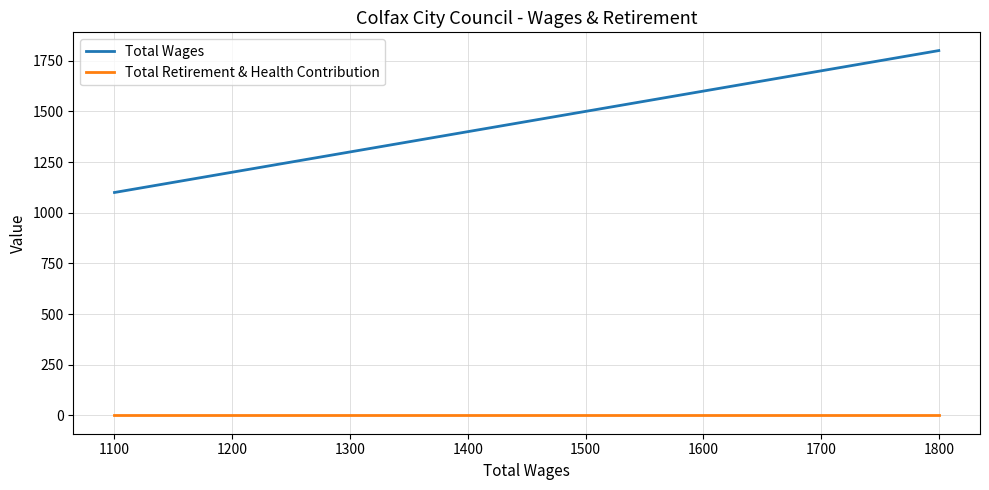

Is this an area chart (filled region under the line)?

No